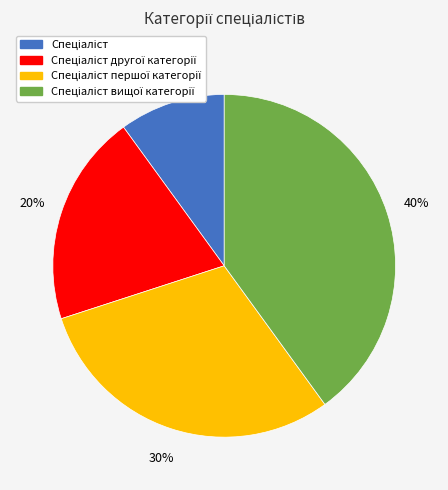

To the nearest percent, what is the difference between the largest and smallest slice percentages?

30%